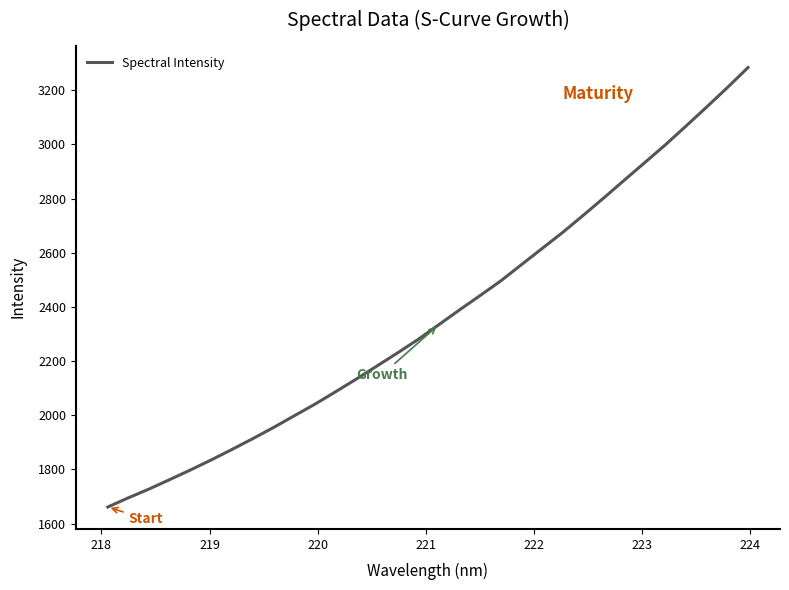

What is the greatest value displayed?

3283.5